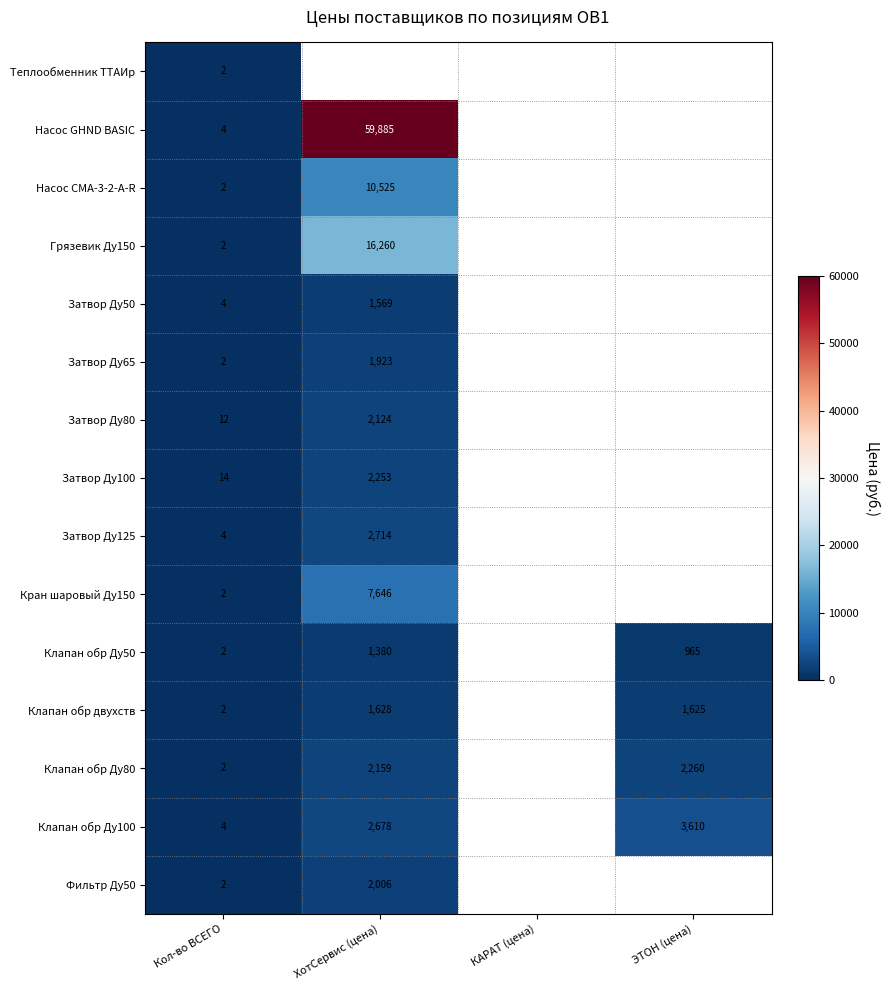

Is the value of Клапан обр Ду50 at ХотСервис (цена) greater than the value of Затвор Ду100 at Кол-во ВСЕГО?

Yes